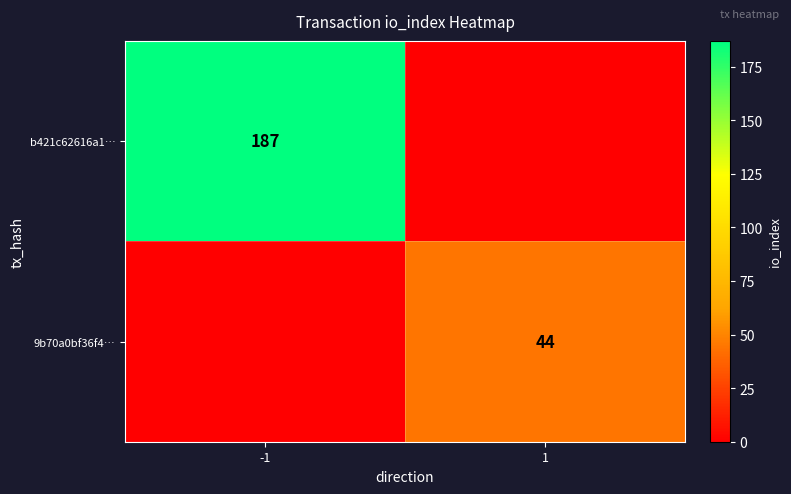

The value of 9b70a0bf36f4… at 1 is 44. True or false?

True